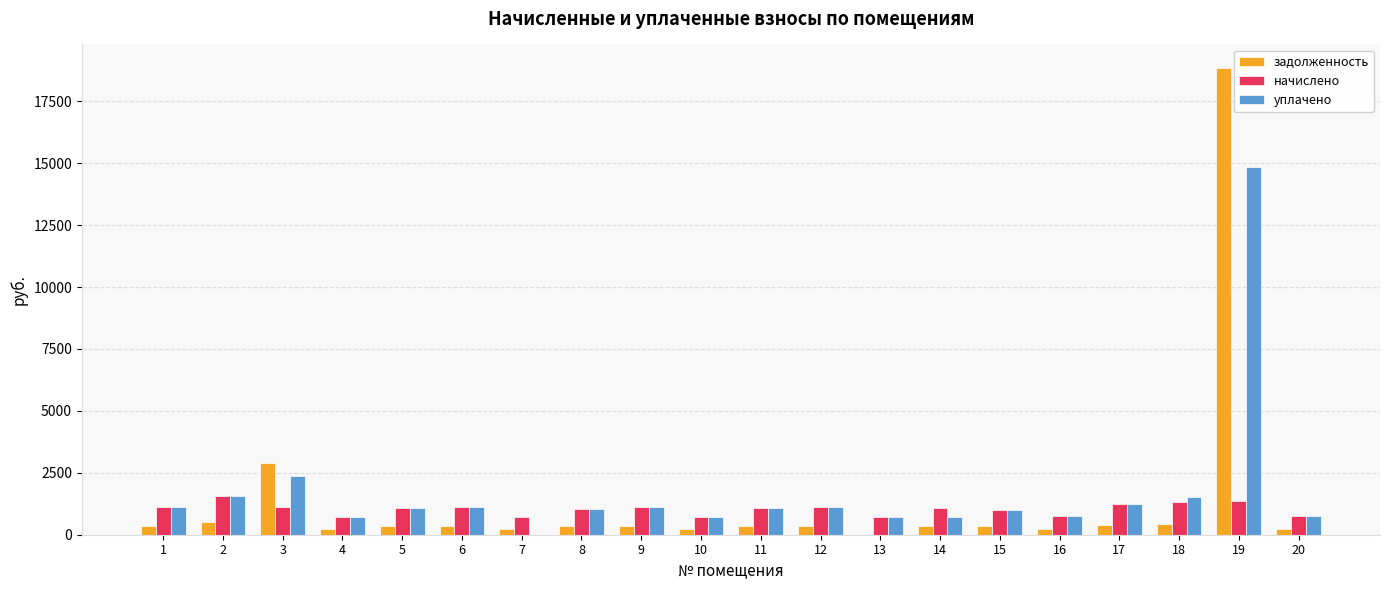

What is the sum of all уплачено values?

34535.5